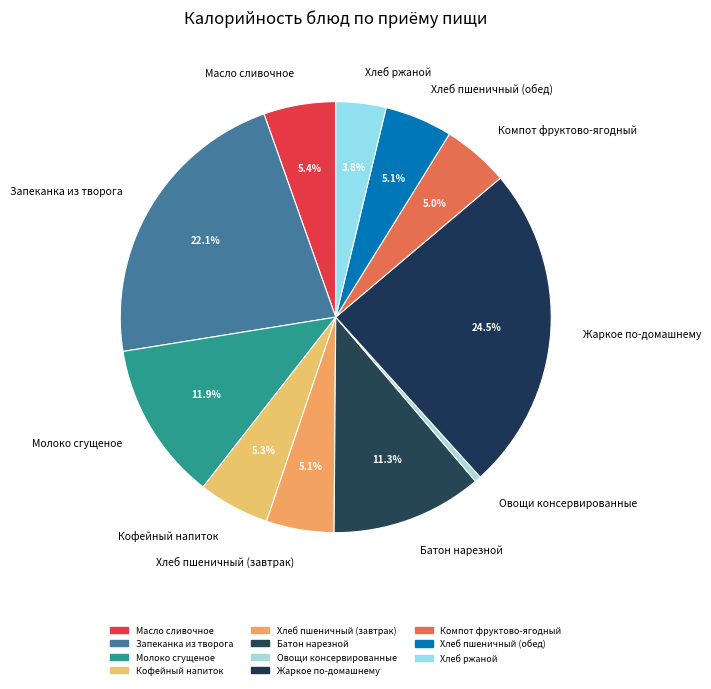

How many slices are in this pie chart?

11